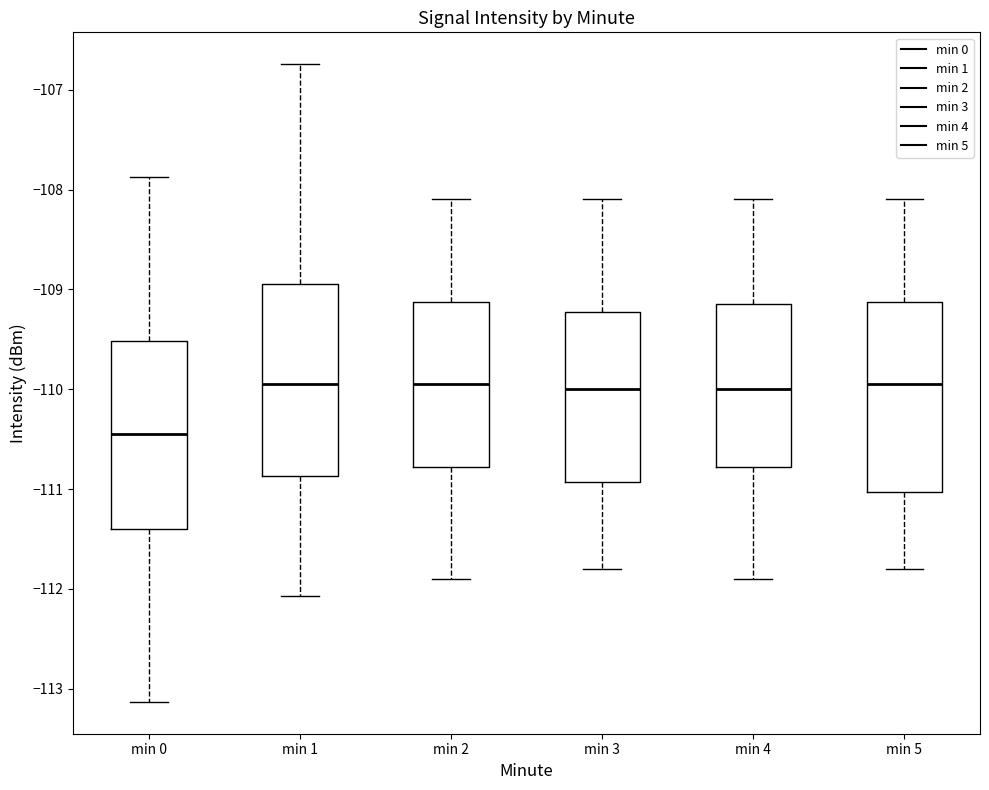

Reading left to right, transcribe this box plot: for each box, give where its median line is, the range the box spans, and where its two whiskers end, as read against the y-axis. The values are not printed on the chart, so give them approximately, as read against the axis.

min 0: median -110.5, box -111.4 to -109.5, whiskers -113.1 to -107.9
min 1: median -109.9, box -110.9 to -108.9, whiskers -112.1 to -106.7
min 2: median -109.9, box -110.8 to -109.1, whiskers -111.9 to -108.1
min 3: median -110.0, box -110.9 to -109.2, whiskers -111.8 to -108.1
min 4: median -110.0, box -110.8 to -109.1, whiskers -111.9 to -108.1
min 5: median -109.9, box -111.0 to -109.1, whiskers -111.8 to -108.1